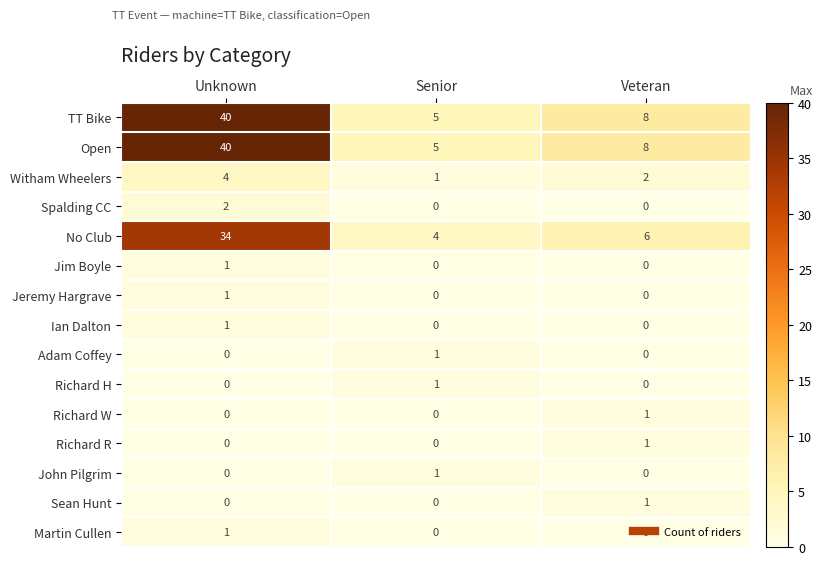

What is the sum of the TT Bike values at Veteran and Senior?

13